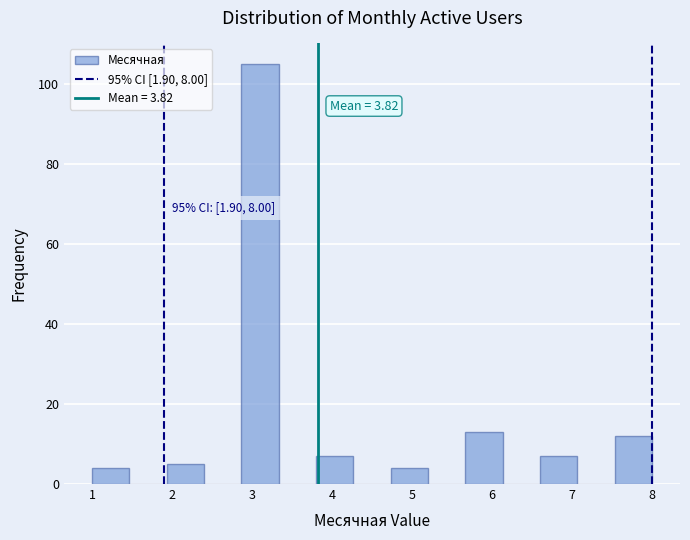

Which range on the x-axis has the tallest bar?

2.9 to 3.3